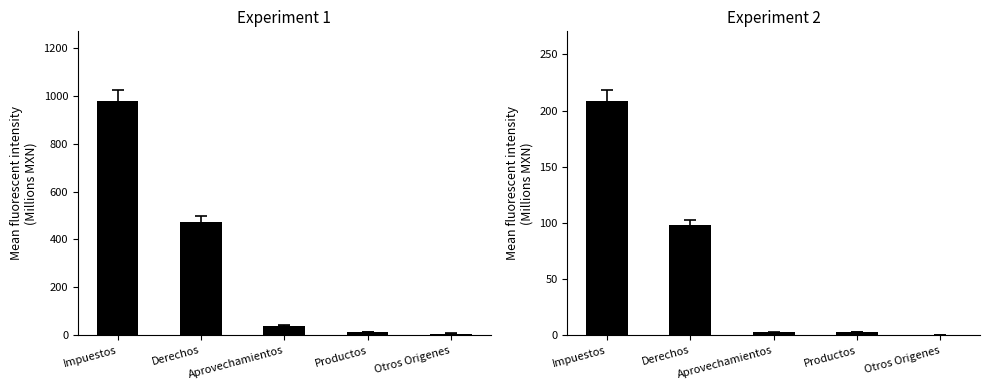

Which series has the widest spread of values?

2020